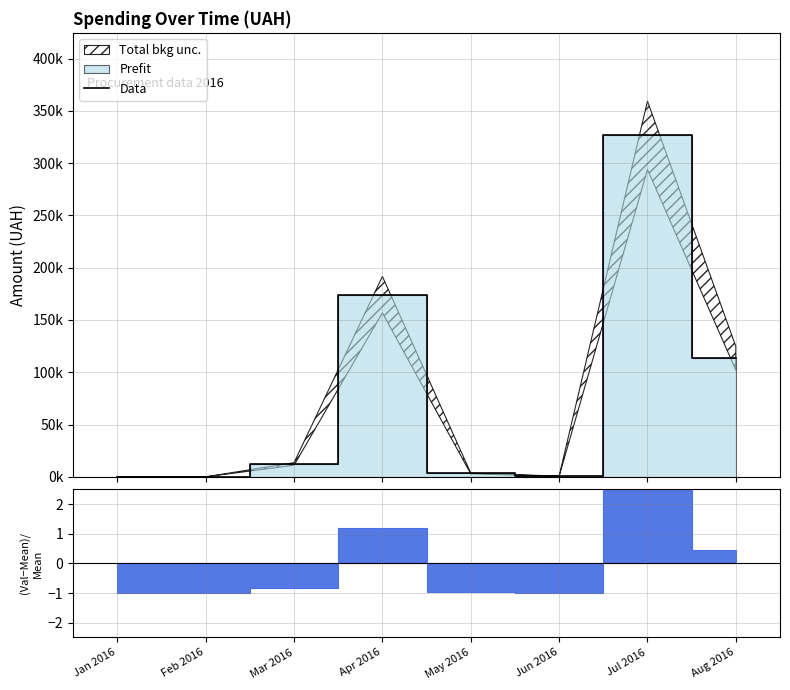

What is the difference between the maximum and minimum values?

326571.3